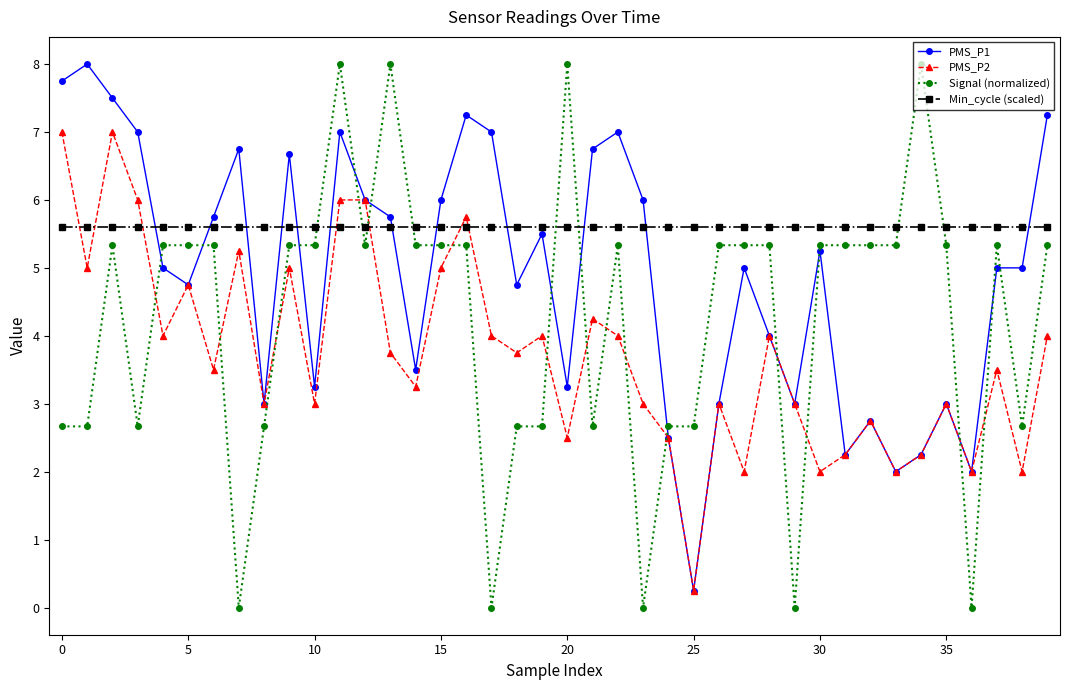

Which series has the largest total across all categories?

Min_cycle (scaled)